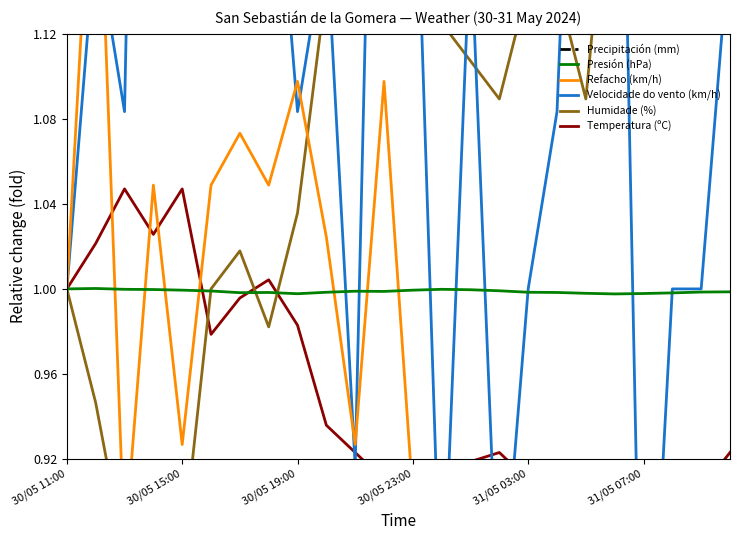

True or false: Presión (hPa) has a value of 1.0 at 17.

True